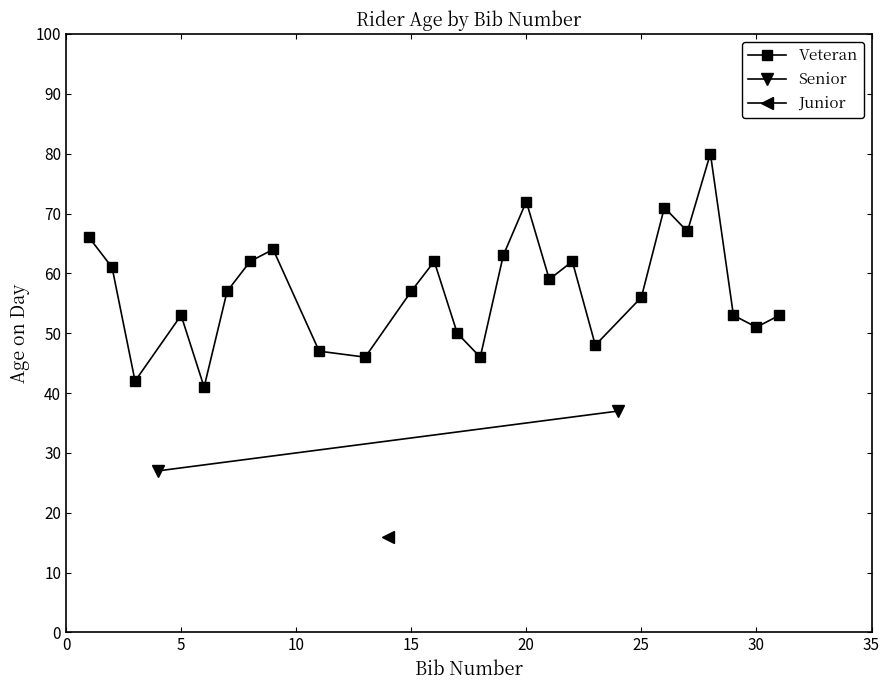

At which category does Veteran reach its first local peak?

5